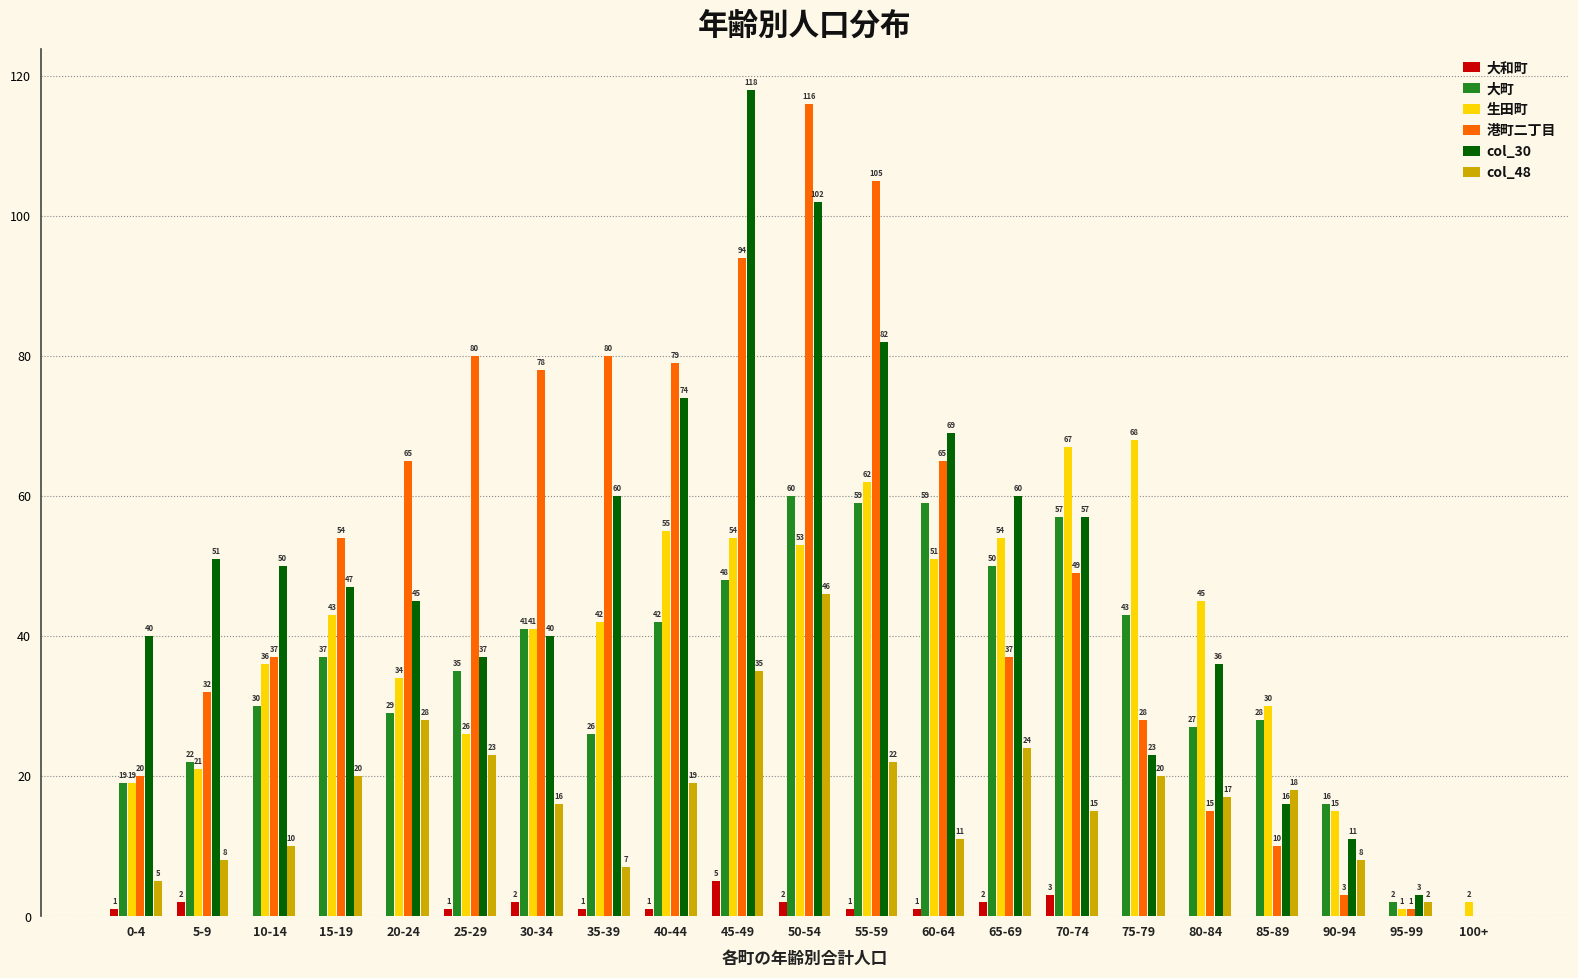

Reading right to left, list all the values displayed in this chart.

大和町: 100+=0	95-99=0	90-94=0	85-89=0	80-84=0	75-79=0	70-74=3	65-69=2	60-64=1	55-59=1	50-54=2	45-49=5	40-44=1	35-39=1	30-34=2	25-29=1	20-24=0	15-19=0	10-14=0	5-9=2	0-4=1
大町: 100+=0	95-99=2	90-94=16	85-89=28	80-84=27	75-79=43	70-74=57	65-69=50	60-64=59	55-59=59	50-54=60	45-49=48	40-44=42	35-39=26	30-34=41	25-29=35	20-24=29	15-19=37	10-14=30	5-9=22	0-4=19
生田町: 100+=2	95-99=1	90-94=15	85-89=30	80-84=45	75-79=68	70-74=67	65-69=54	60-64=51	55-59=62	50-54=53	45-49=54	40-44=55	35-39=42	30-34=41	25-29=26	20-24=34	15-19=43	10-14=36	5-9=21	0-4=19
港町二丁目: 100+=0	95-99=1	90-94=3	85-89=10	80-84=15	75-79=28	70-74=49	65-69=37	60-64=65	55-59=105	50-54=116	45-49=94	40-44=79	35-39=80	30-34=78	25-29=80	20-24=65	15-19=54	10-14=37	5-9=32	0-4=20
col_30: 100+=0	95-99=3	90-94=11	85-89=16	80-84=36	75-79=23	70-74=57	65-69=60	60-64=69	55-59=82	50-54=102	45-49=118	40-44=74	35-39=60	30-34=40	25-29=37	20-24=45	15-19=47	10-14=50	5-9=51	0-4=40
col_48: 100+=0	95-99=2	90-94=8	85-89=18	80-84=17	75-79=20	70-74=15	65-69=24	60-64=11	55-59=22	50-54=46	45-49=35	40-44=19	35-39=7	30-34=16	25-29=23	20-24=28	15-19=20	10-14=10	5-9=8	0-4=5